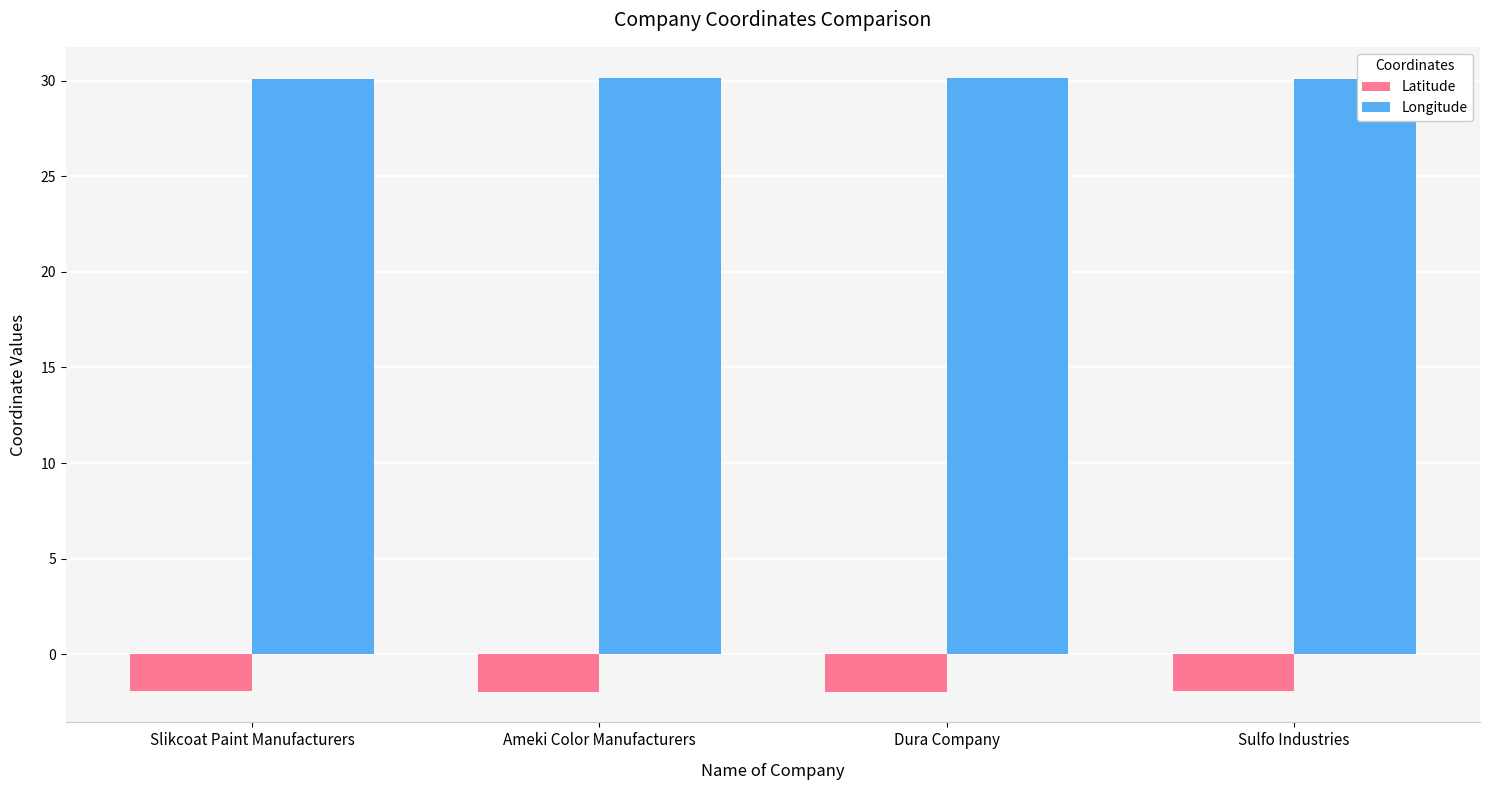

The Latitude series shows -0.7 at Slikcoat Paint Manufacturers. True or false?

False